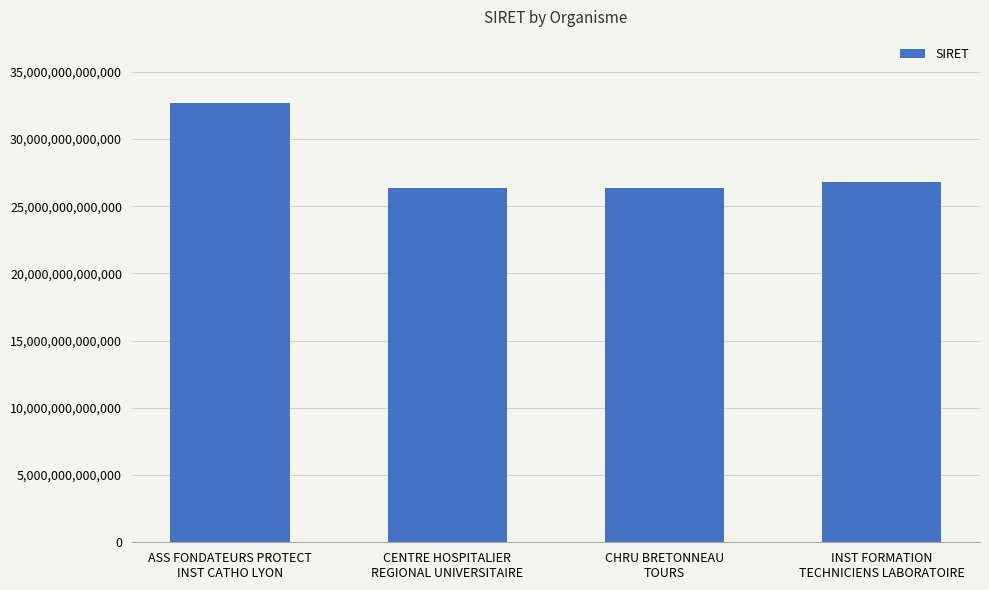

What is the change in value from ASS FONDATEURS PROTECT
INST CATHO LYON to CENTRE HOSPITALIER
REGIONAL UNIVERSITAIRE?

-6322987299915